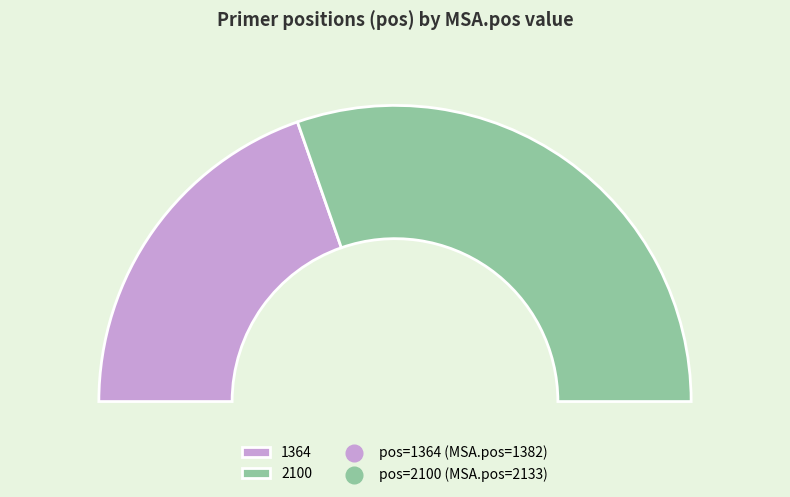

Combined, do 1364 and 2100 account for over 50%?

Yes